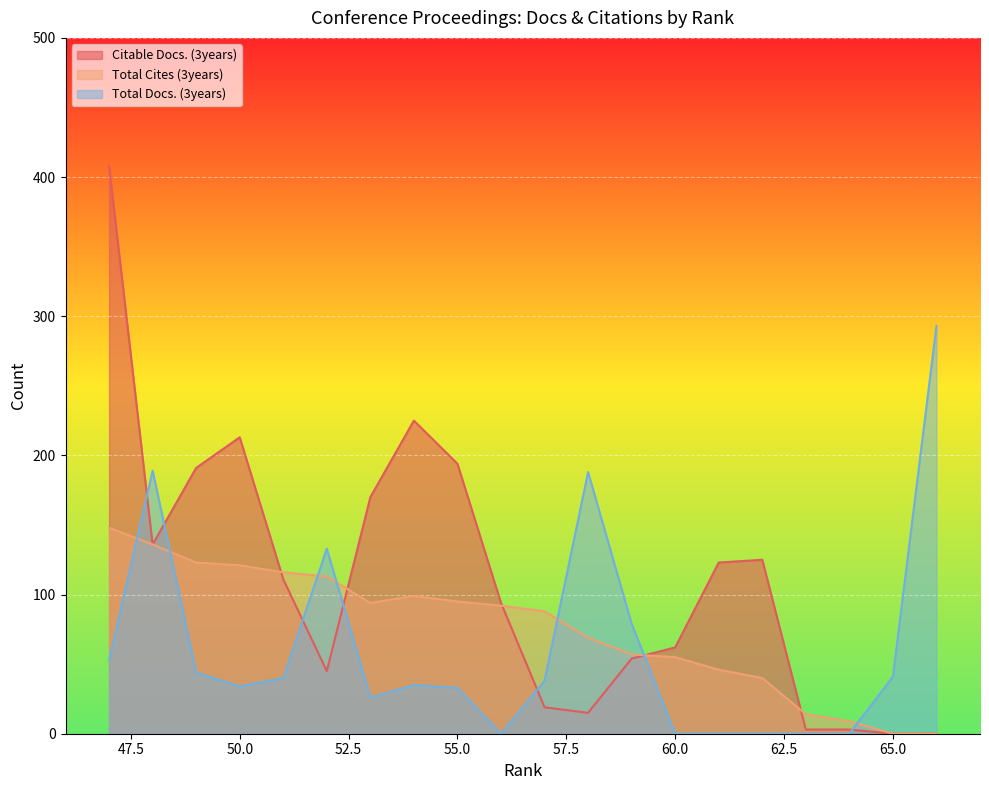

Rank the series by their average value, from lowest to highest.

Total Docs. (3years), Total Cites (3years), Citable Docs. (3years)